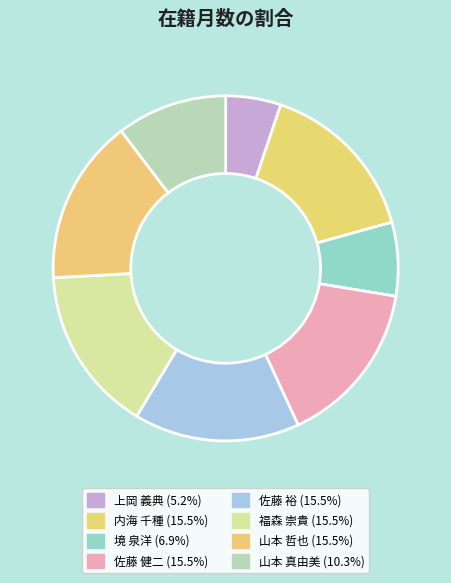

To the nearest percent, what is the combined percentage of 佐藤 裕 and 福森 崇貴?

31%